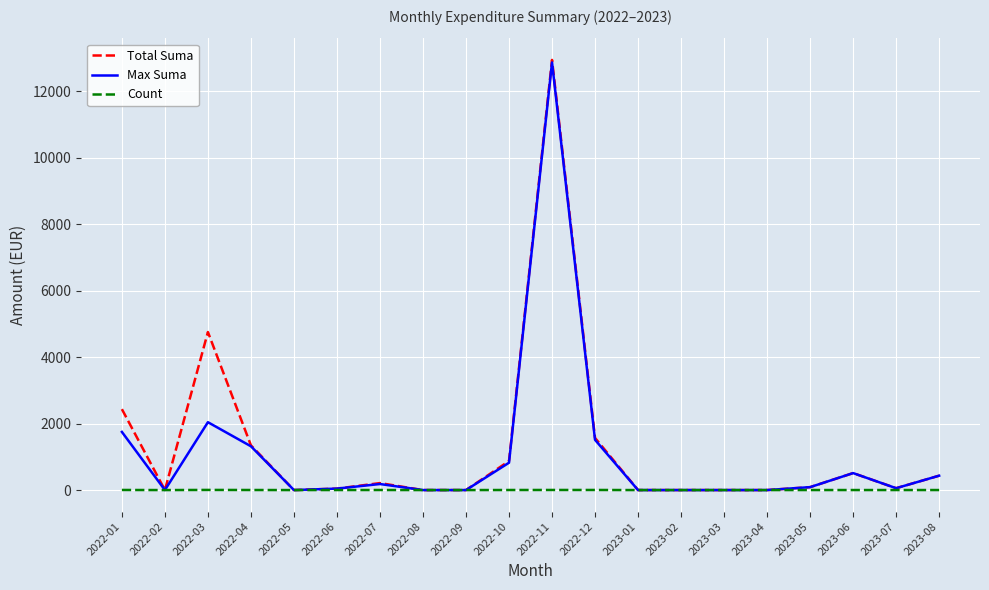

What are all the series names shown in the legend?

Total Suma, Max Suma, Count